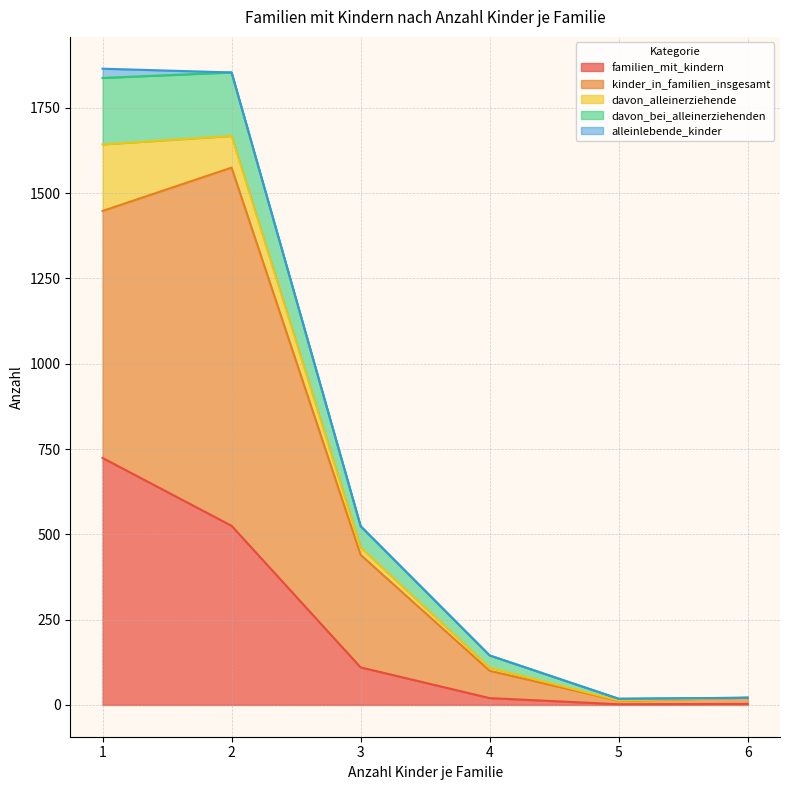

What is the value of the familien_mit_kindern point at the 2nd from the left?

525